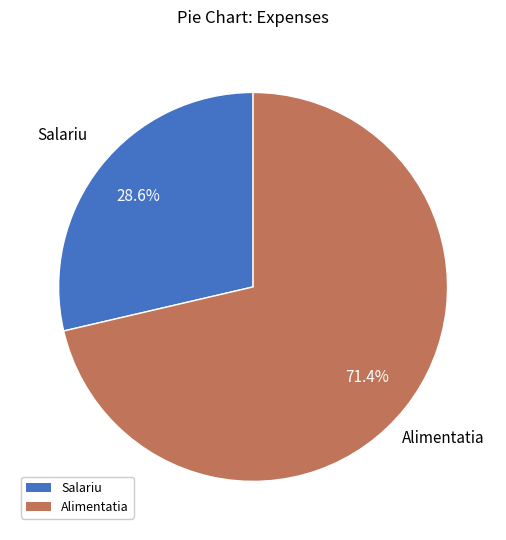

Is there a majority slice in this chart?

Yes